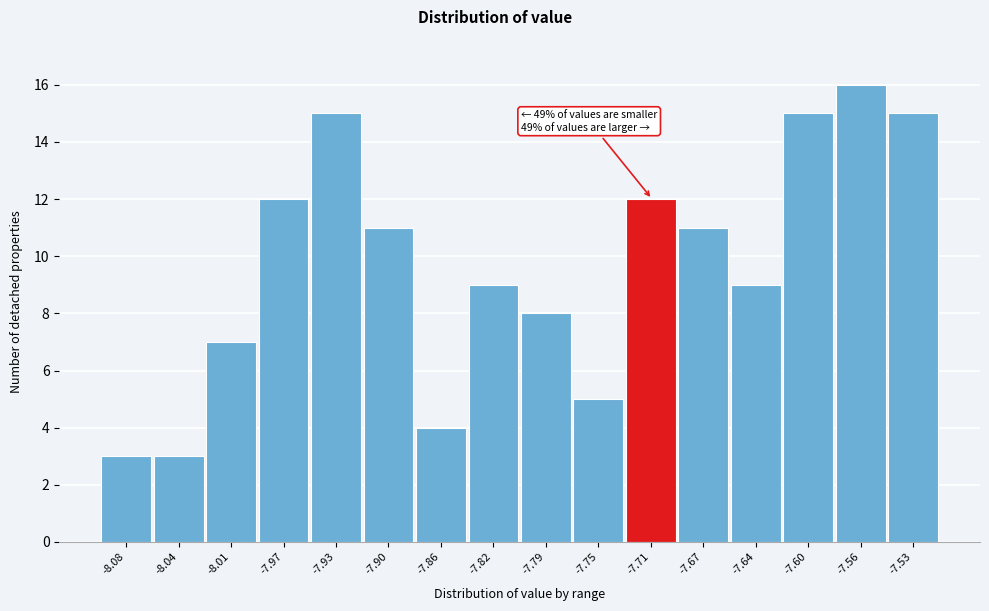

Reading left to right, transcribe all the data shown in this chart.

-8.08=3	-8.04=3	-8.01=7	-7.97=12	-7.93=15	-7.90=11	-7.86=4	-7.82=9	-7.79=8	-7.75=5	-7.71=12	-7.67=11	-7.64=9	-7.60=15	-7.56=16	-7.53=15